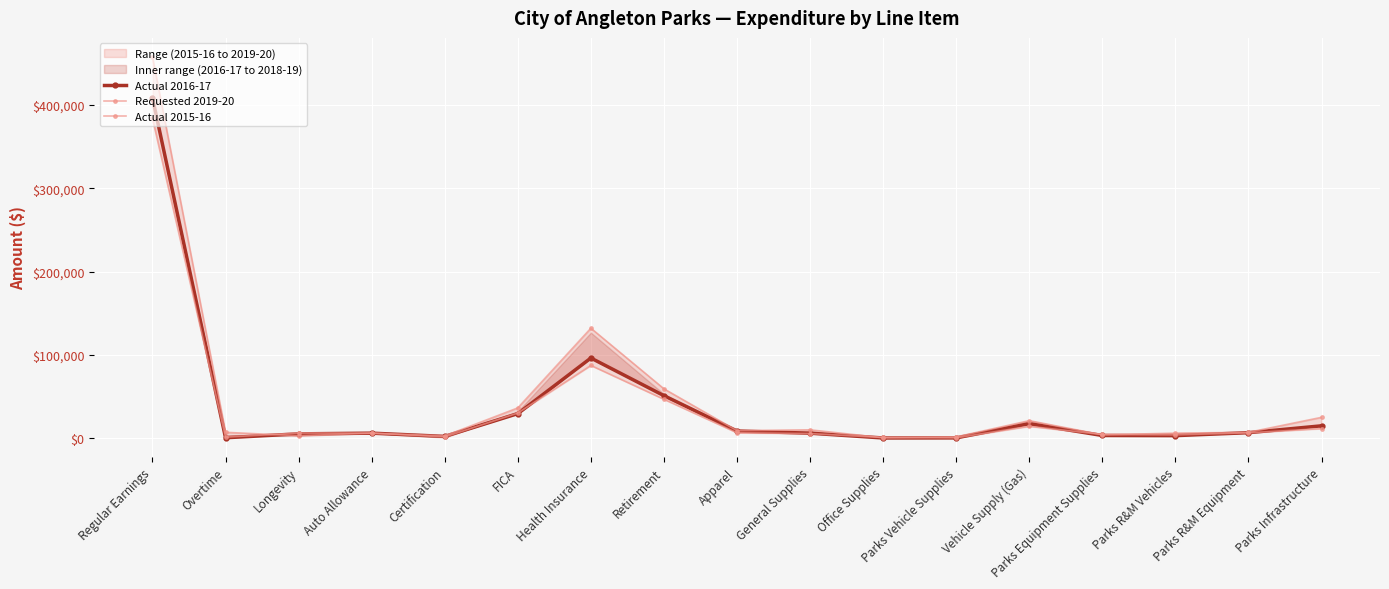

Which series ends up on top after the final intersection of Requested 2019-20 and Actual 2015-16?

Requested 2019-20